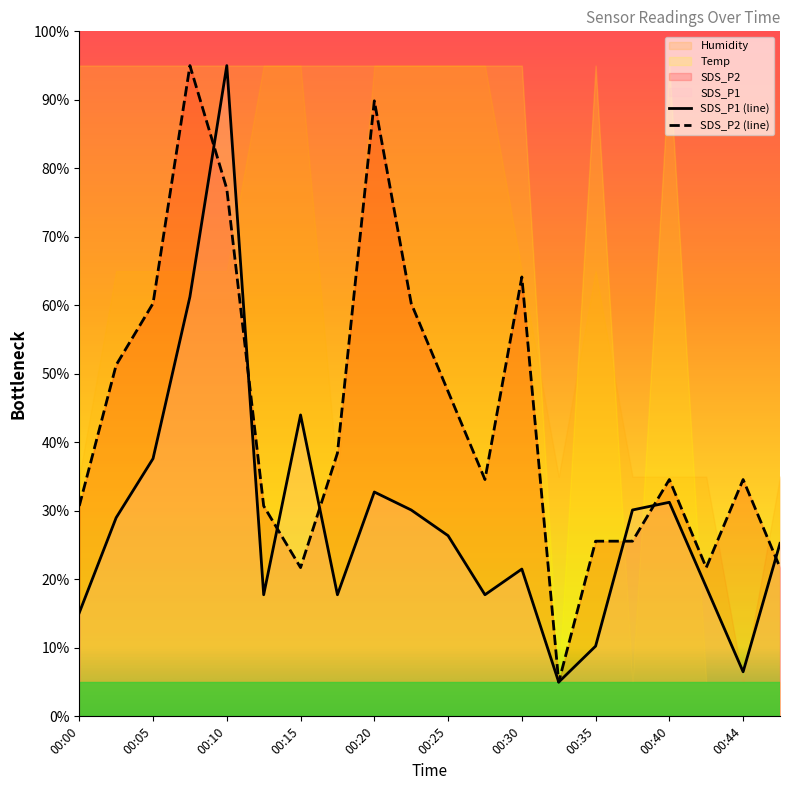

Reading left to right, what are all the values shown in this chart?

SDS_P1: 00:00=15.1	00:02=29.0	00:05=37.6	00:07=61.2	00:10=95.0	00:12=17.8	00:15=44.0	00:17=17.8	00:20=32.8	00:22=30.1	00:25=26.4	00:27=17.8	00:30=21.5	00:32=5.0	00:35=10.2	00:37=30.1	00:40=31.2	00:42=18.9	00:44=6.5	00:47=25.2
SDS_P2: 00:00=30.7	00:02=51.3	00:05=60.3	00:07=95.0	00:10=77.0	00:12=30.7	00:15=21.7	00:17=38.4	00:20=89.9	00:22=60.3	00:25=47.4	00:27=34.6	00:30=64.1	00:32=5.0	00:35=25.6	00:37=25.6	00:40=34.6	00:42=21.7	00:44=34.6	00:47=21.7